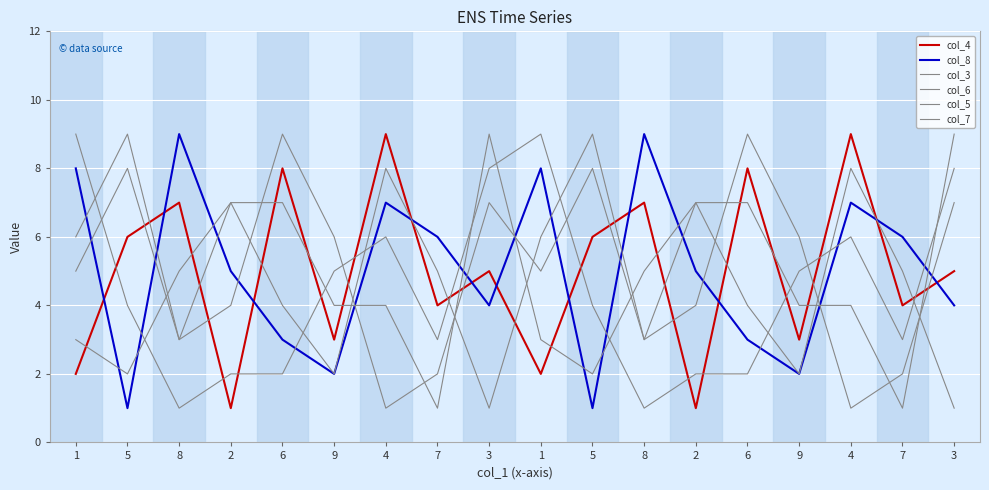

At which category does the chart reach its peak across all series?

4